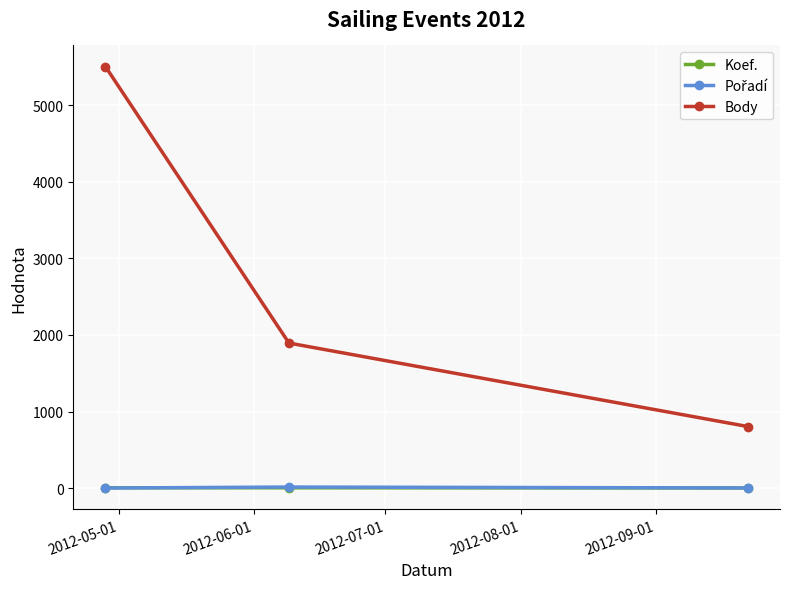

Which series has the largest total across all categories?

Body